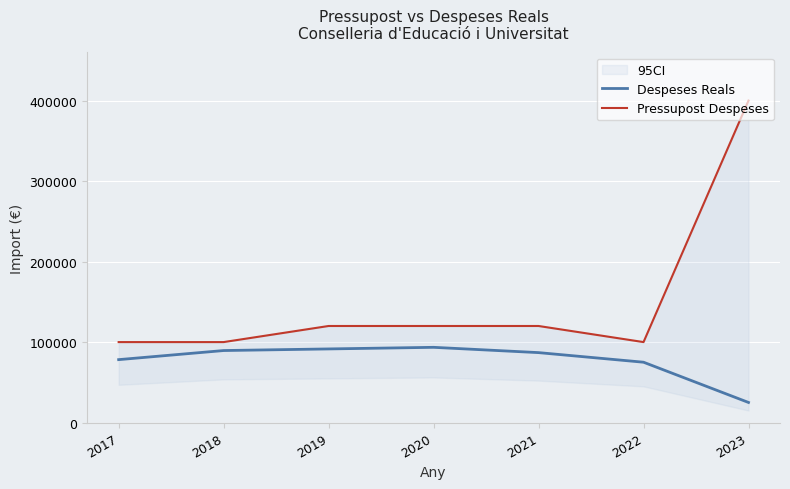

How many values in the Despeses Reals series exceed 86921?

4